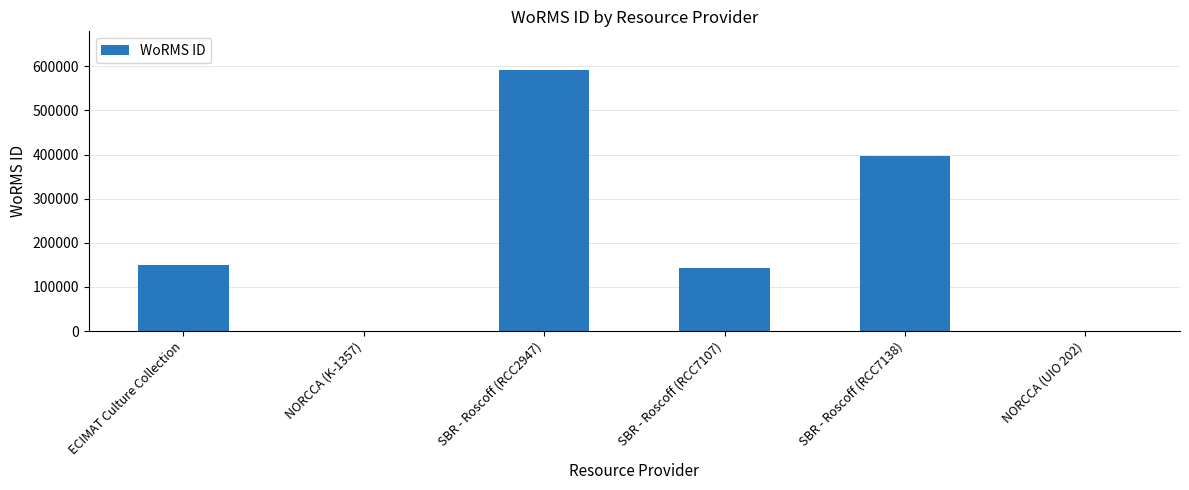

What is the difference between the values at SBR - Roscoff (RCC7107) and SBR - Roscoff (RCC7138)?

251893